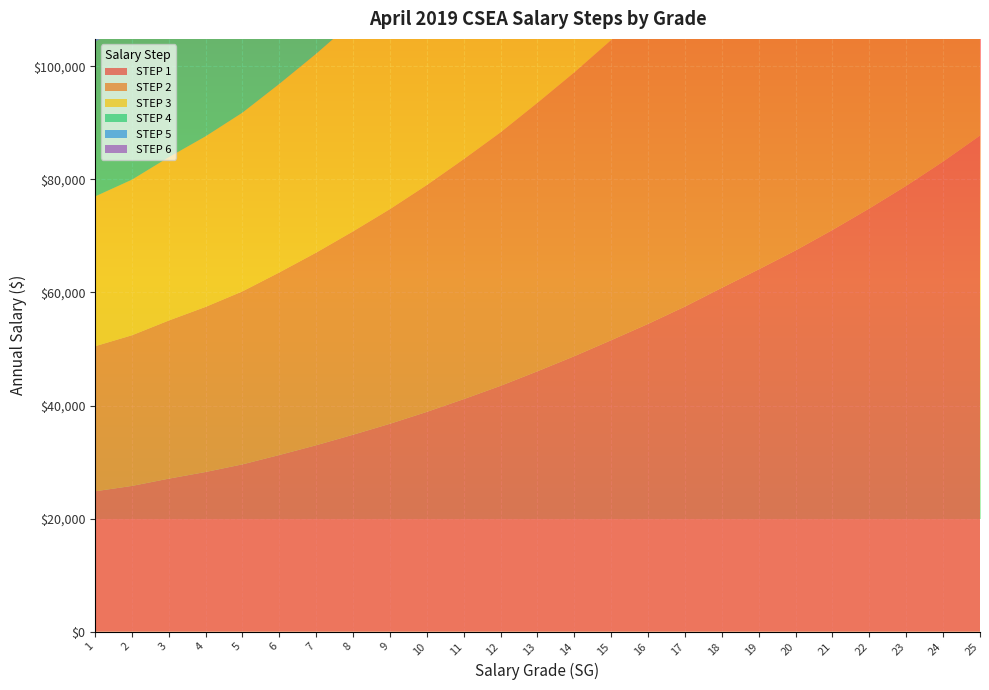

Reading left to right, list all the values displayed in this chart.

STEP 1: 1=24823	2=25770	3=27057	4=28238	5=29589	6=31245	7=32972	8=34831	9=36772	10=38875	11=41130	12=43484	13=46062	14=48728	15=51558	16=54446	17=57511	18=60832	19=64092	20=67445	21=71061	22=74871	23=78875	24=83168	25=87764
STEP 2: 1=25660	2=26649	3=27975	4=29210	5=30607	6=32303	7=34082	8=35983	9=37976	10=40137	11=42455	12=44855	13=47497	14=50222	15=53115	16=56075	17=59232	18=62630	19=65979	20=69406	21=73113	22=77016	23=81114	24=85486	25=90185
STEP 3: 1=26497	2=27528	3=28893	4=30182	5=31625	6=33361	7=35192	8=37135	9=39180	10=41399	11=43780	12=46226	13=48932	14=51716	15=54672	16=57704	17=60953	18=64428	19=67866	20=71367	21=75165	22=79161	23=83353	24=87804	25=92606
STEP 4: 1=27334	2=28407	3=29811	4=31154	5=32643	6=34419	7=36302	8=38287	9=40384	10=42661	11=45105	12=47597	13=50367	14=53210	15=56229	16=59333	17=62674	18=66226	19=69753	20=73328	21=77217	22=81306	23=85592	24=90122	25=95027
STEP 5: 1=28171	2=29286	3=30729	4=32126	5=33661	6=35477	7=37412	8=39439	9=41588	10=43923	11=46430	12=48968	13=51802	14=54704	15=57786	16=60962	17=64395	18=68024	19=71640	20=75289	21=79269	22=83451	23=87831	24=92440	25=97448
STEP 6: 1=29008	2=30165	3=31647	4=33098	5=34679	6=36535	7=38522	8=40591	9=42792	10=45185	11=47755	12=50339	13=53237	14=56198	15=59343	16=62591	17=66116	18=69822	19=73527	20=77250	21=81321	22=85596	23=90070	24=94758	25=99869